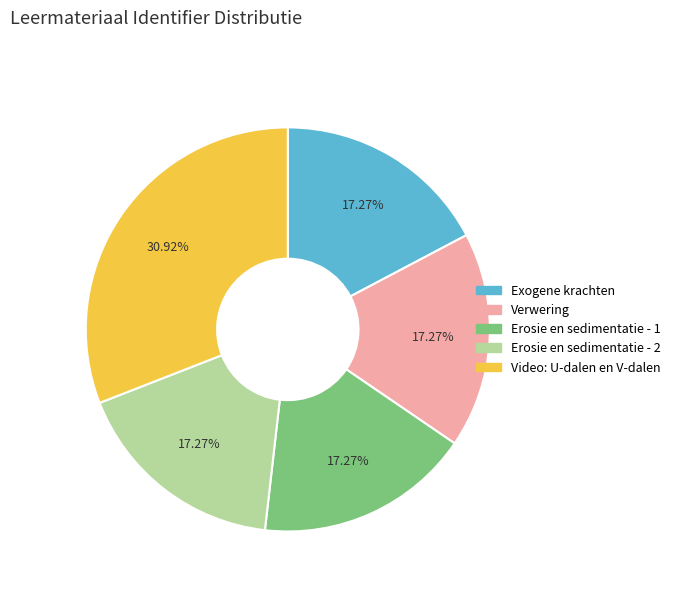

How many slices are in this pie chart?

5